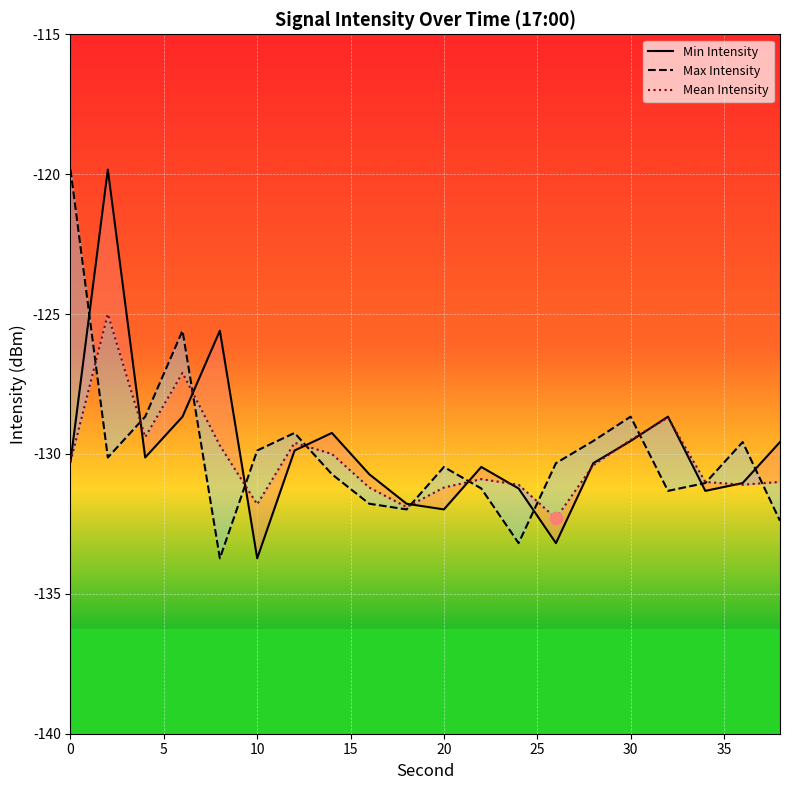

At how many categories does at least one series exceed -121?

2